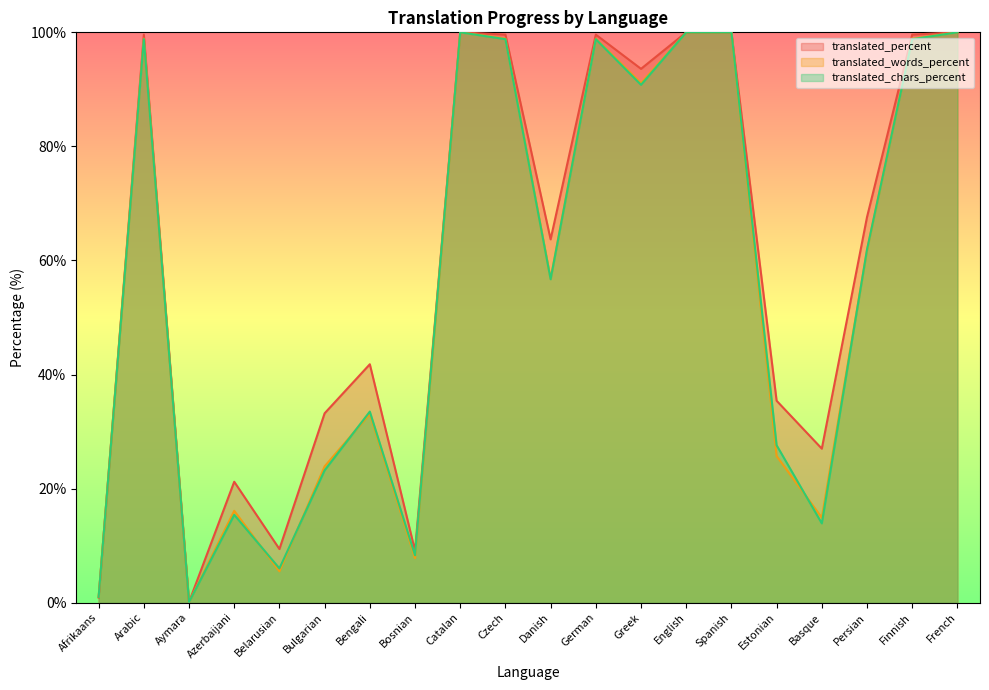

Is it true that translated_chars_percent equals 18.4 at Basque?

False